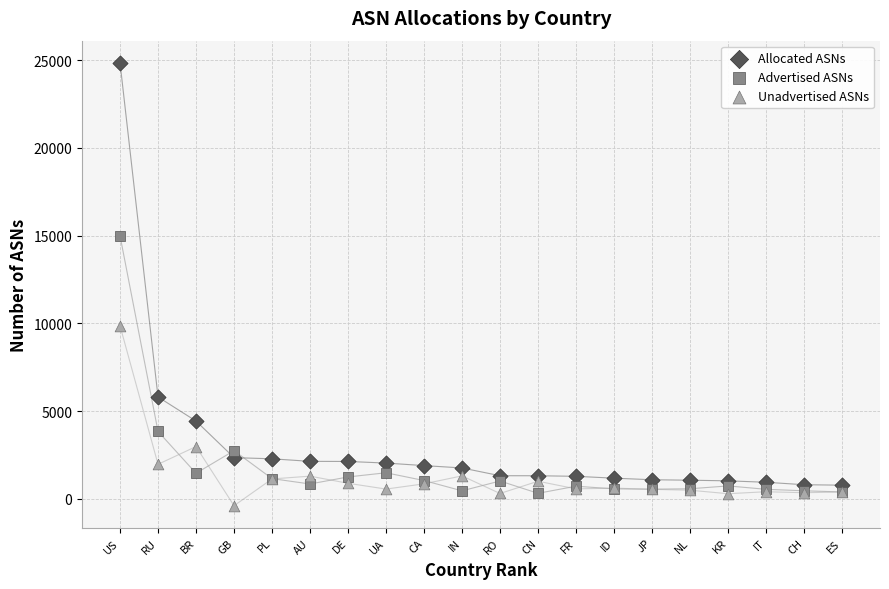

Which series has the widest spread of Y values?

Allocated ASNs